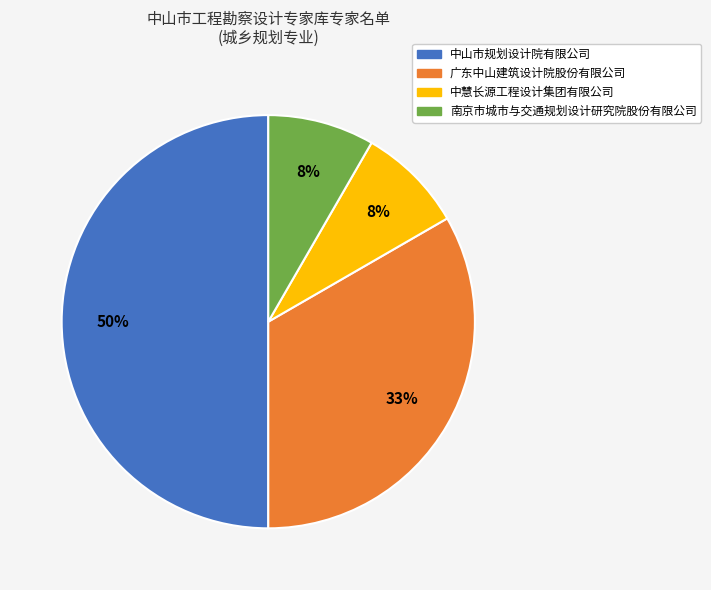

The 广东中山建筑设计院股份有限公司 slice represents 33% of the pie. True or false?

True